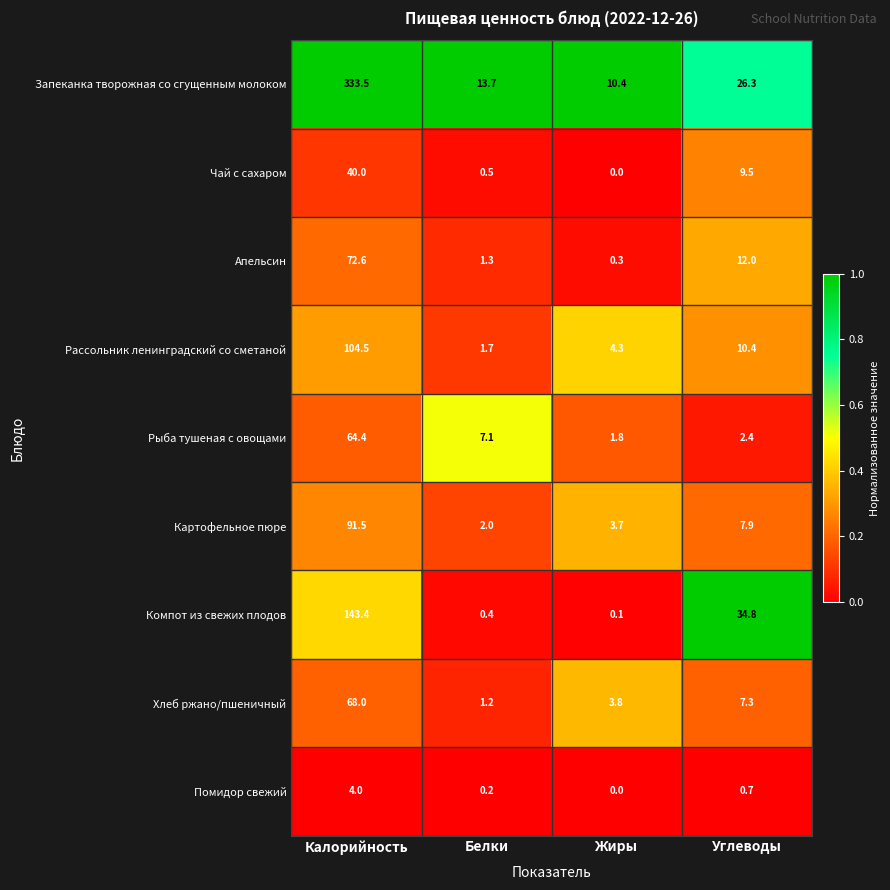

Between Белки and Жиры, which series saw the biggest shift?

Рыба тушеная с овощами